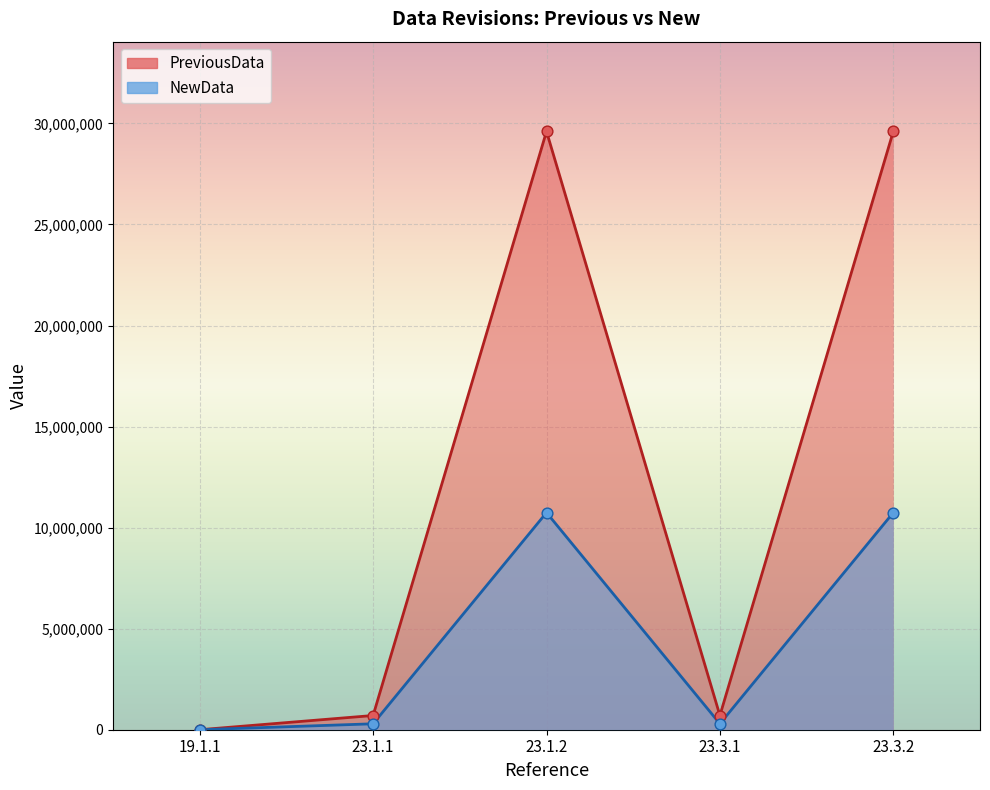

Which series has the largest Y range (max minus min)?

PreviousData